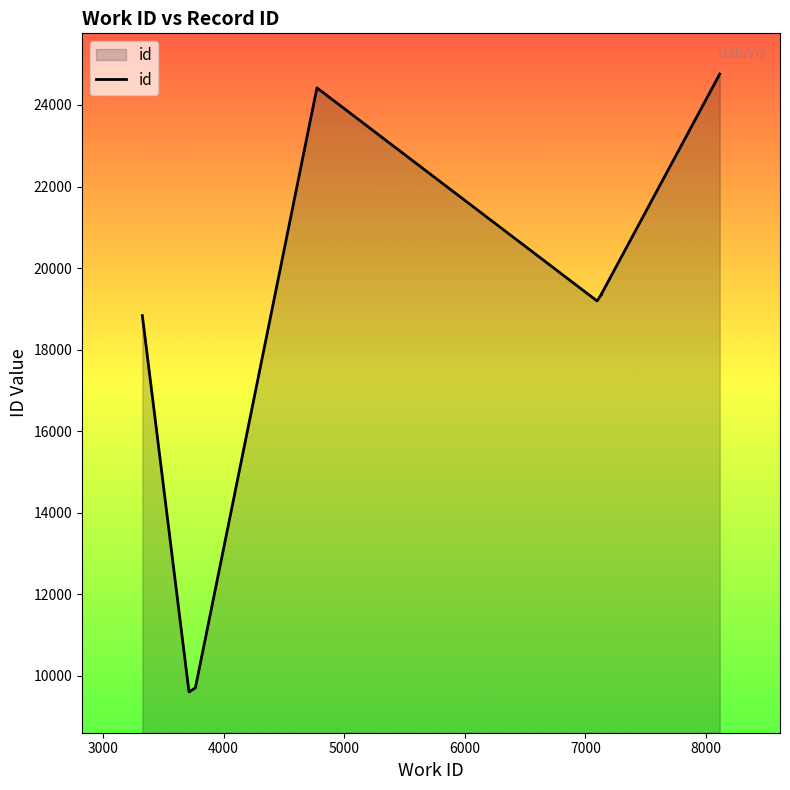

What is the difference between the second highest and minimum values?

14814